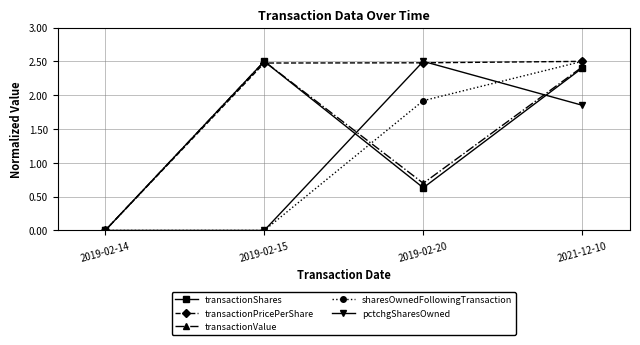

Between 2019-02-20 and 2021-12-10, which series saw the biggest shift?

transactionShares